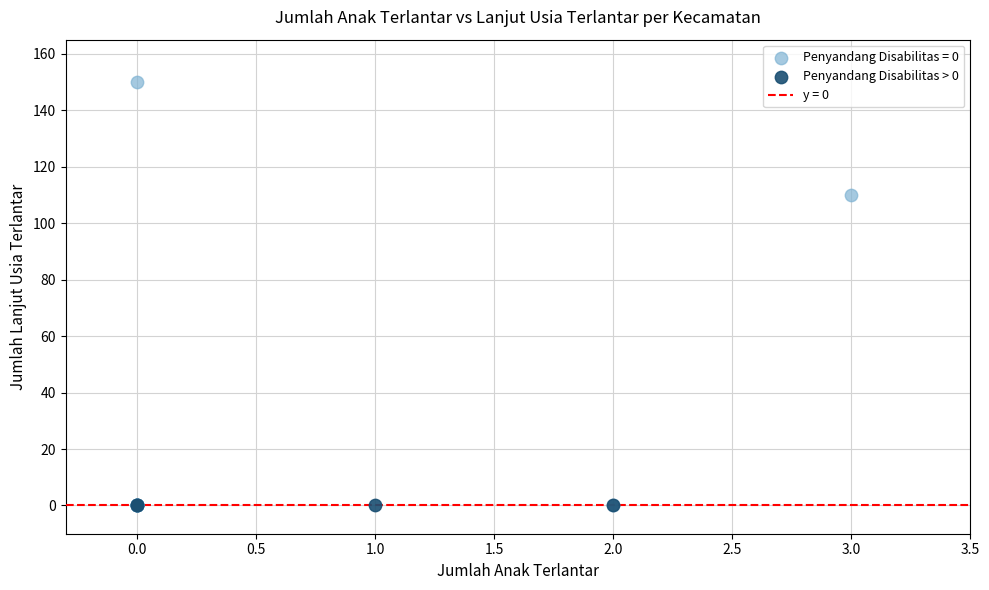

Which series contains the highest Y value?

Penyandang Disabilitas = 0